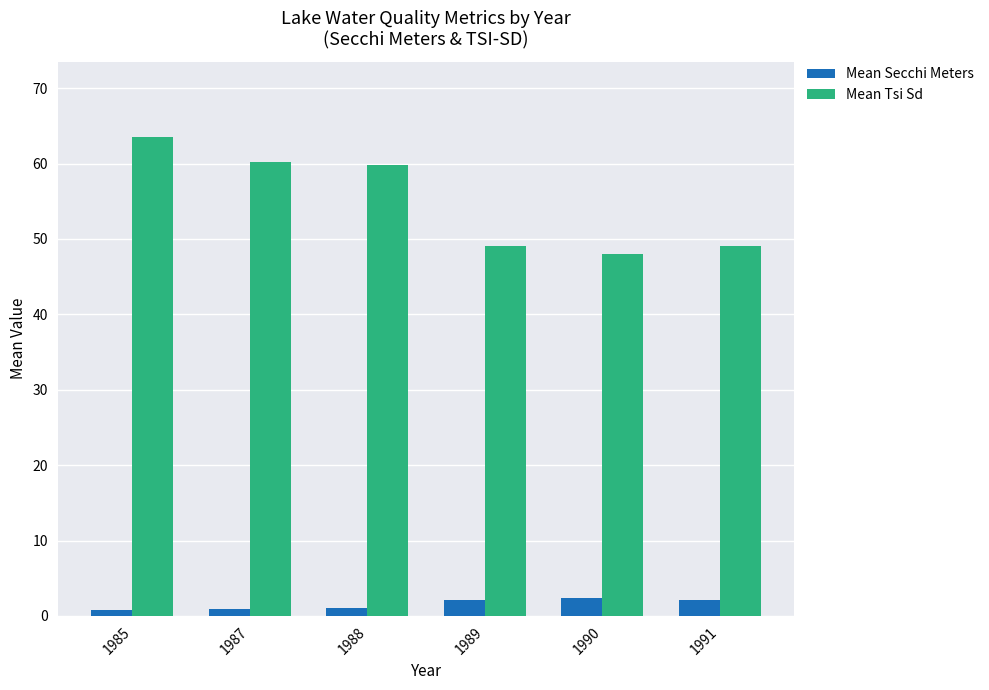

Are the bars horizontal?

No